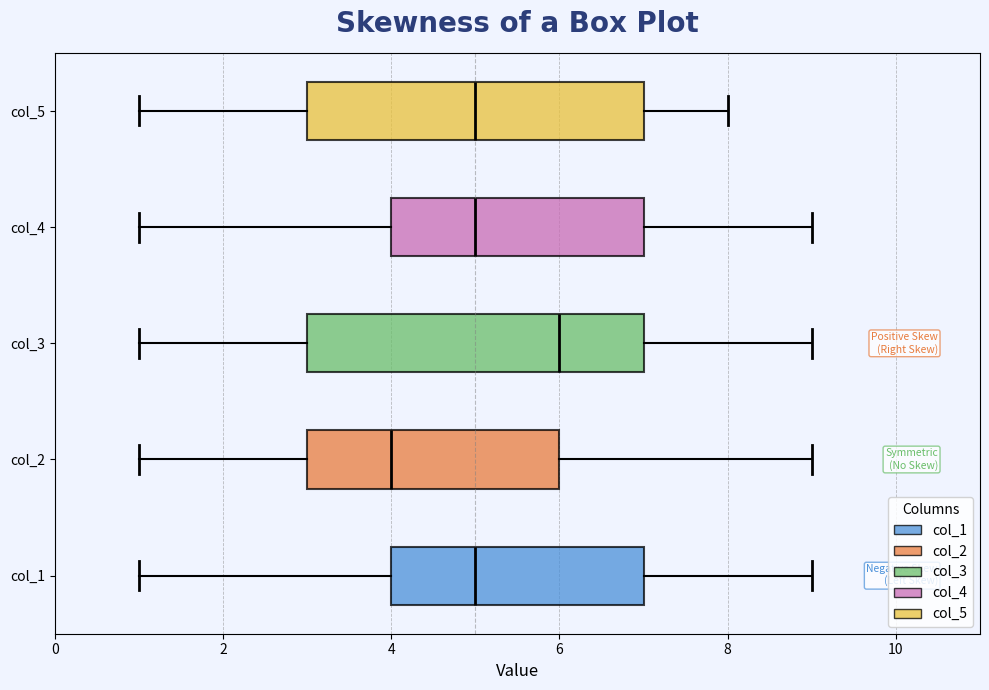

Where does the median line of the box for col_1 sit on the x-axis? The values are not printed on the chart, so give them approximately, as read against the axis.

5